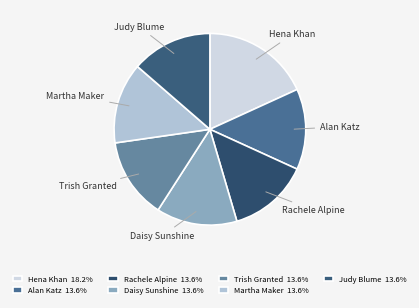

To the nearest percent, what portion does Alan Katz represent?

14%